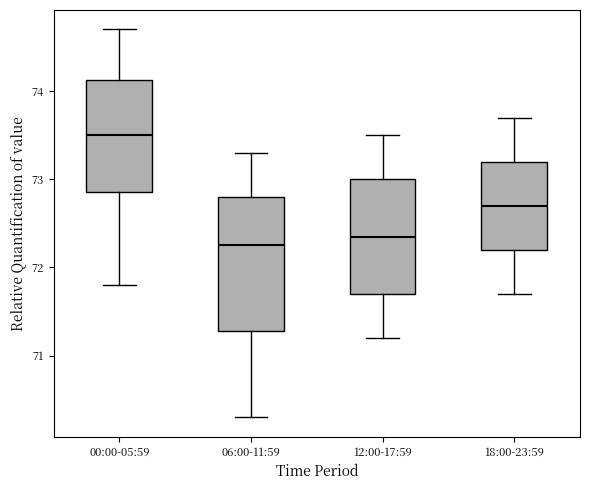

Reading left to right, read every box against the y-axis: the position of its median line, the range the box covers, and the ends of its whiskers. The values are not printed on the chart, so give them approximately, as read against the axis.

00:00-05:59: median 73.5, box 72.9 to 74.1, whiskers 71.8 to 74.7
06:00-11:59: median 72.3, box 71.3 to 72.8, whiskers 70.3 to 73.3
12:00-17:59: median 72.4, box 71.7 to 73.0, whiskers 71.2 to 73.5
18:00-23:59: median 72.7, box 72.2 to 73.2, whiskers 71.7 to 73.7